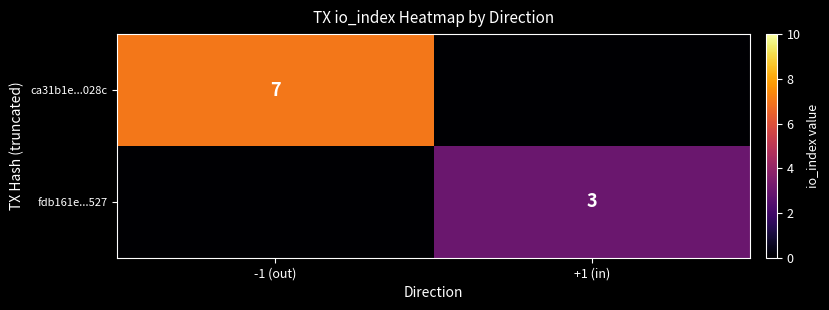

The fdb161e...527 series shows 5 at +1 (in). True or false?

False